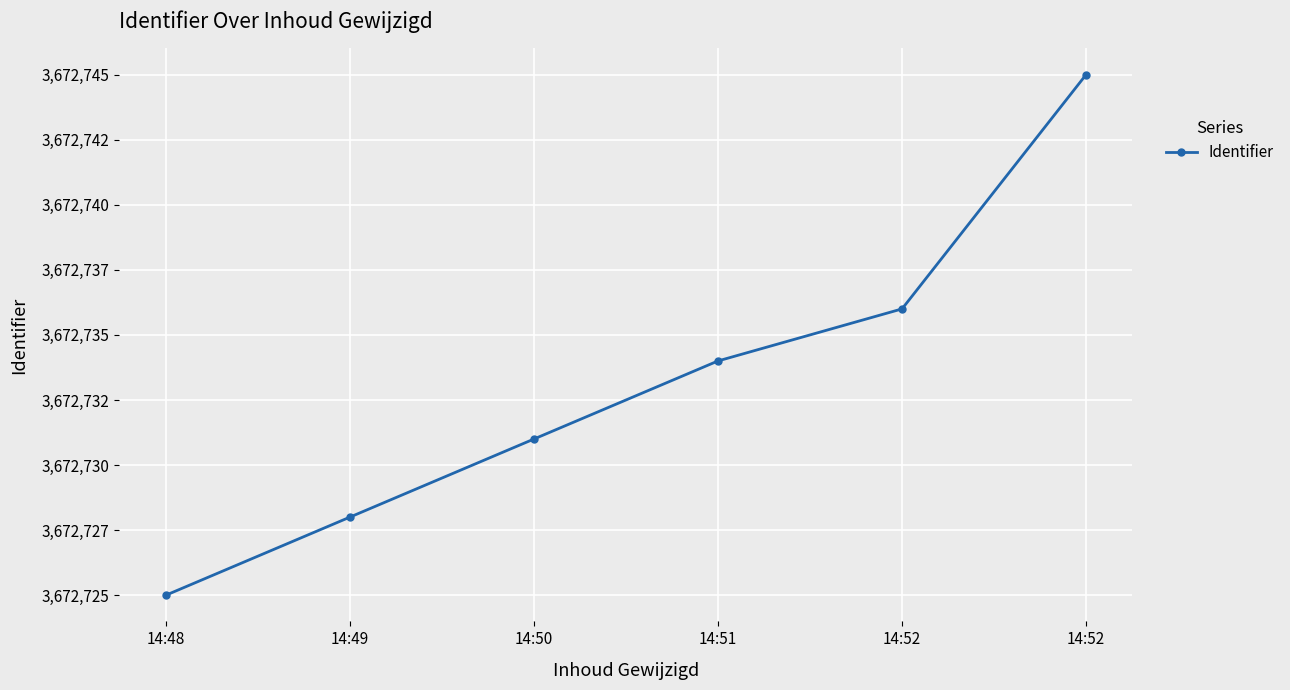

Is this an area chart (filled region under the line)?

No